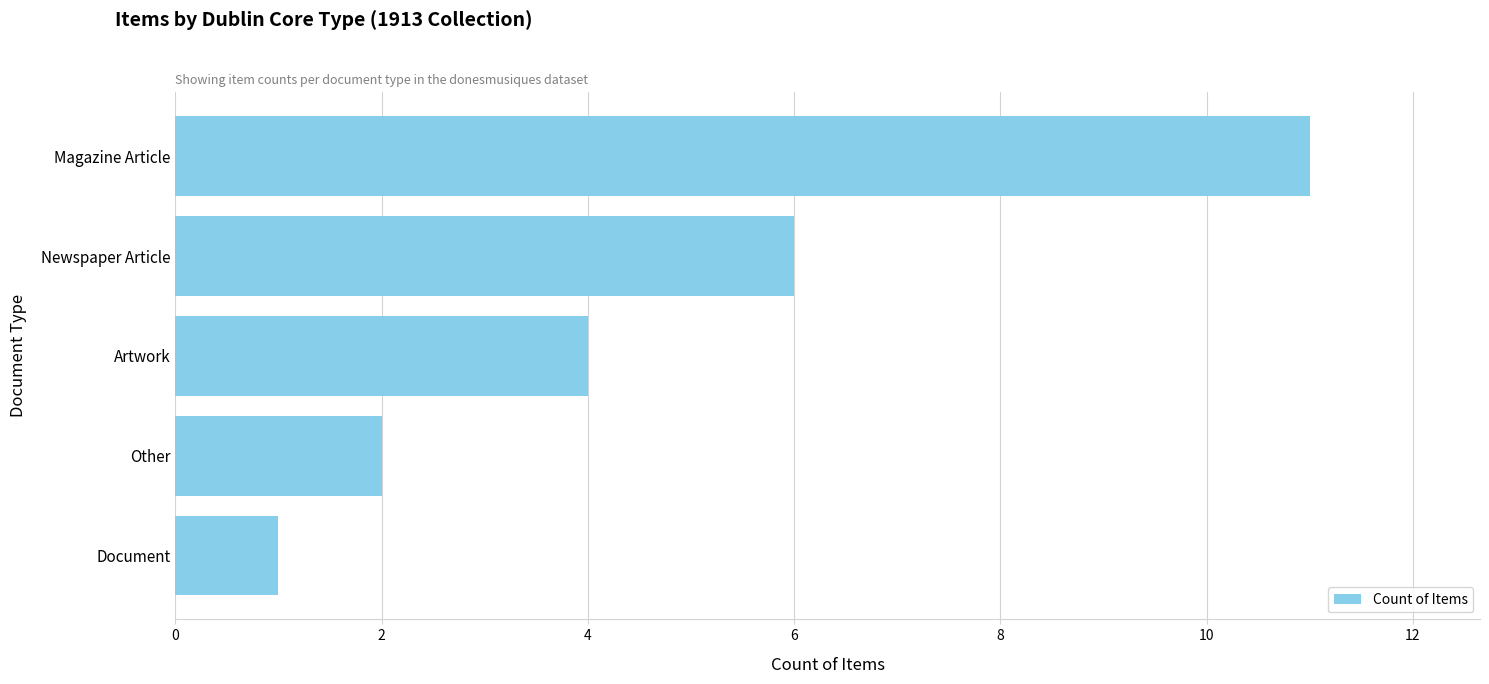

What is the maximum value shown in the chart?

11